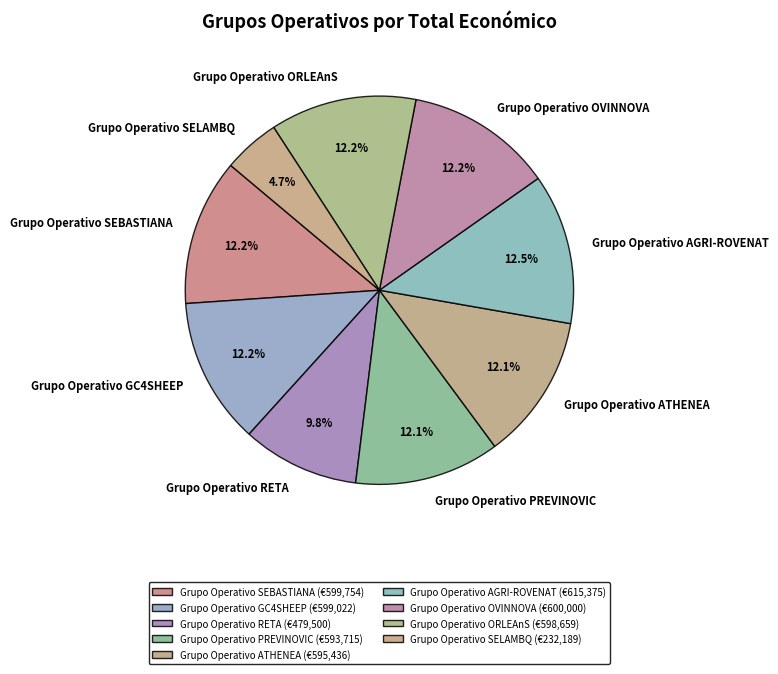

Is it true that Grupo Operativo SEBASTIANA is 12% of the pie?

True